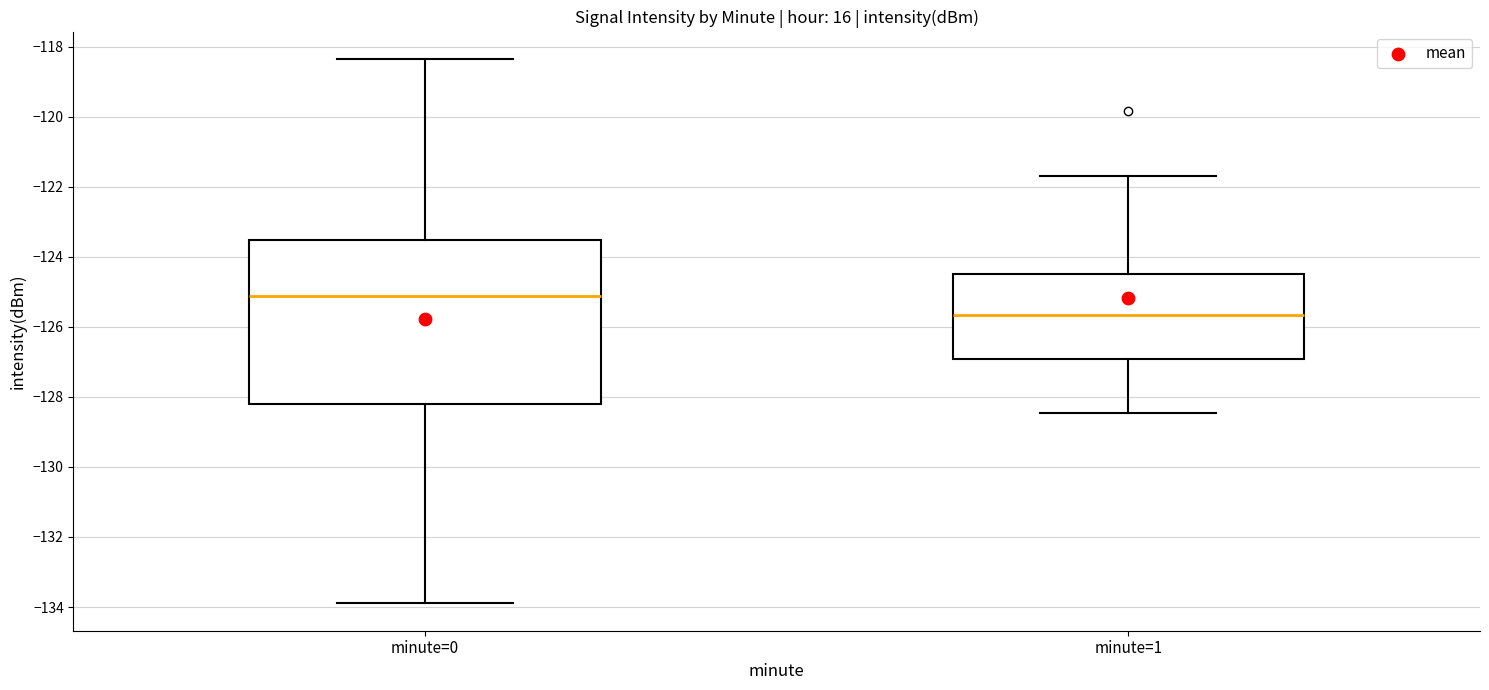

Which box has the lowest median line?

minute=1